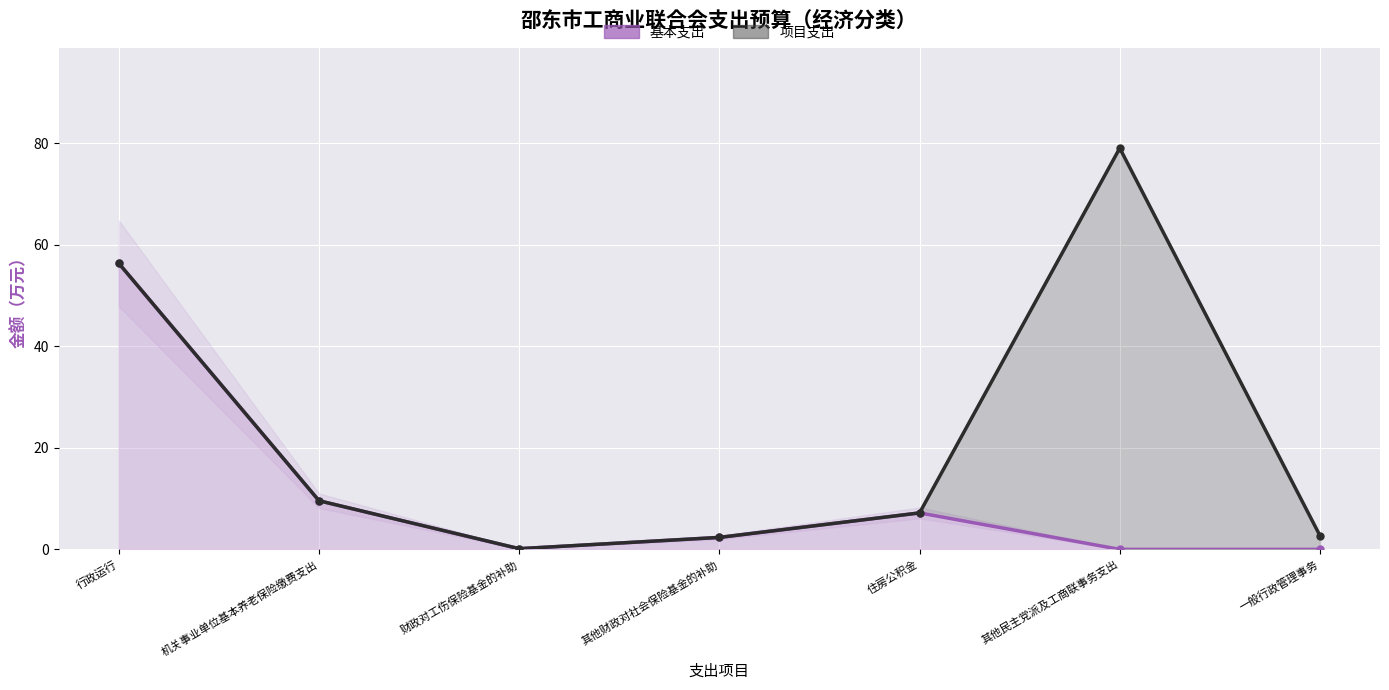

Is it true that 基本支出 equals 32.8 at 一般行政管理事务?

False